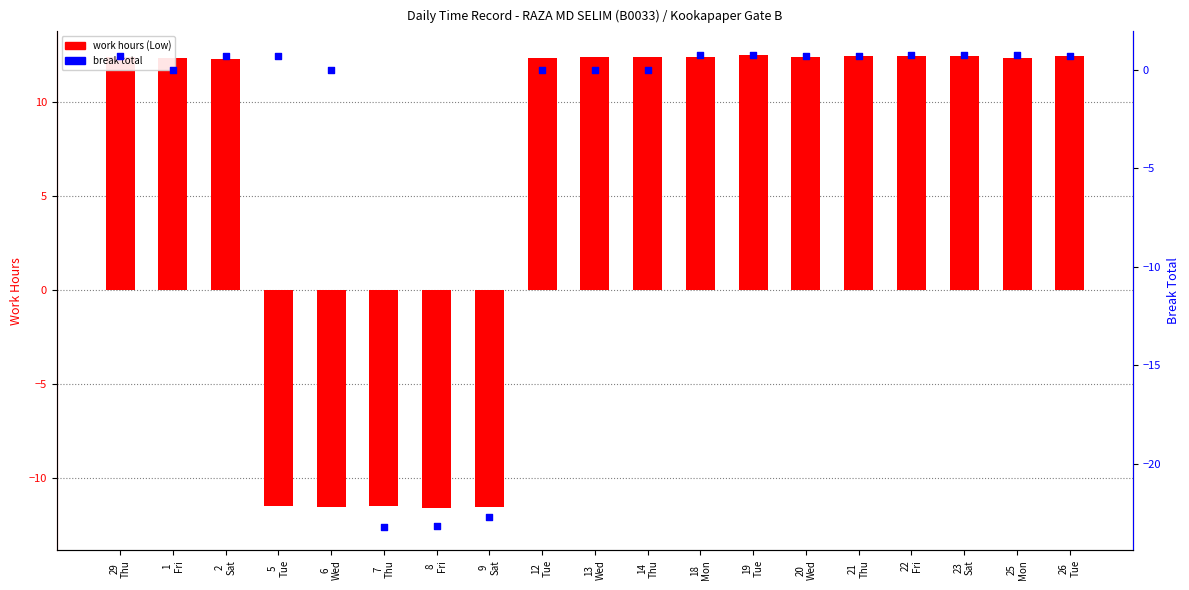

Which series has the largest total across all categories?

work hours (Low)